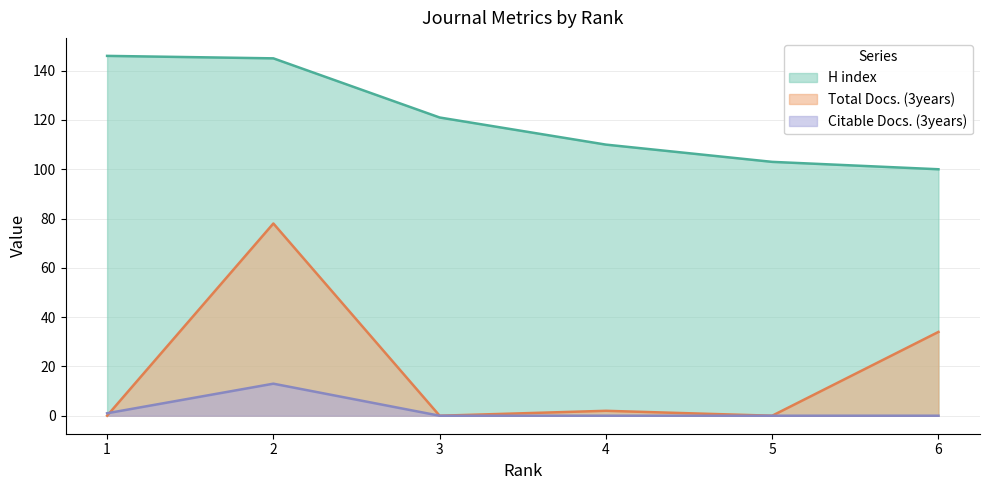

True or false: Total Docs. (3years) and H index intersect in this chart.

False